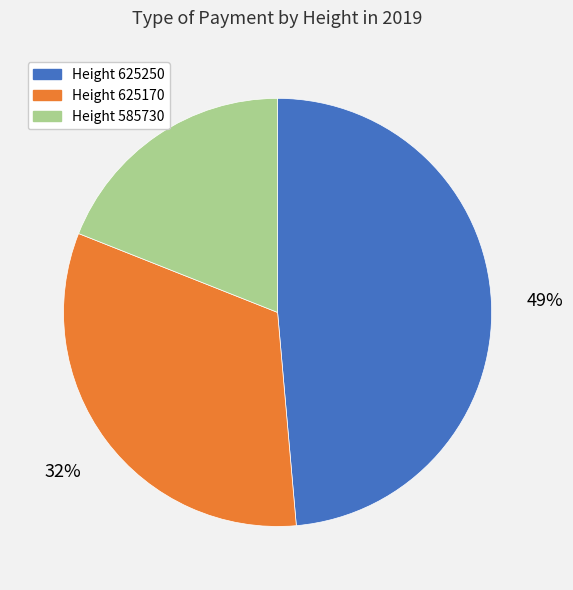

Rank the categories by value from lowest to highest.

Height 585730, Height 625170, Height 625250